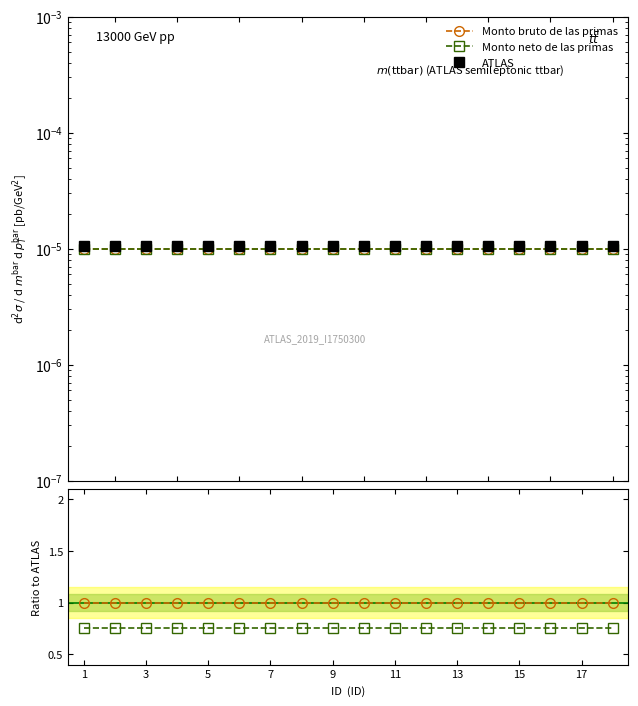

True or false: Monto neto de las primas and ATLAS intersect in this chart.

False